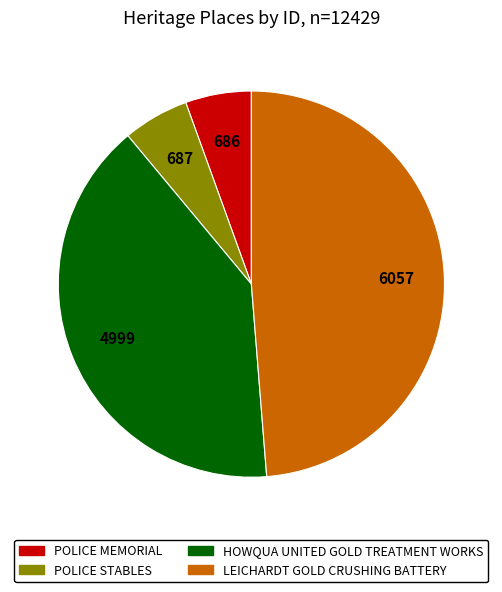

Is it true that POLICE STABLES is 6% of the pie?

True